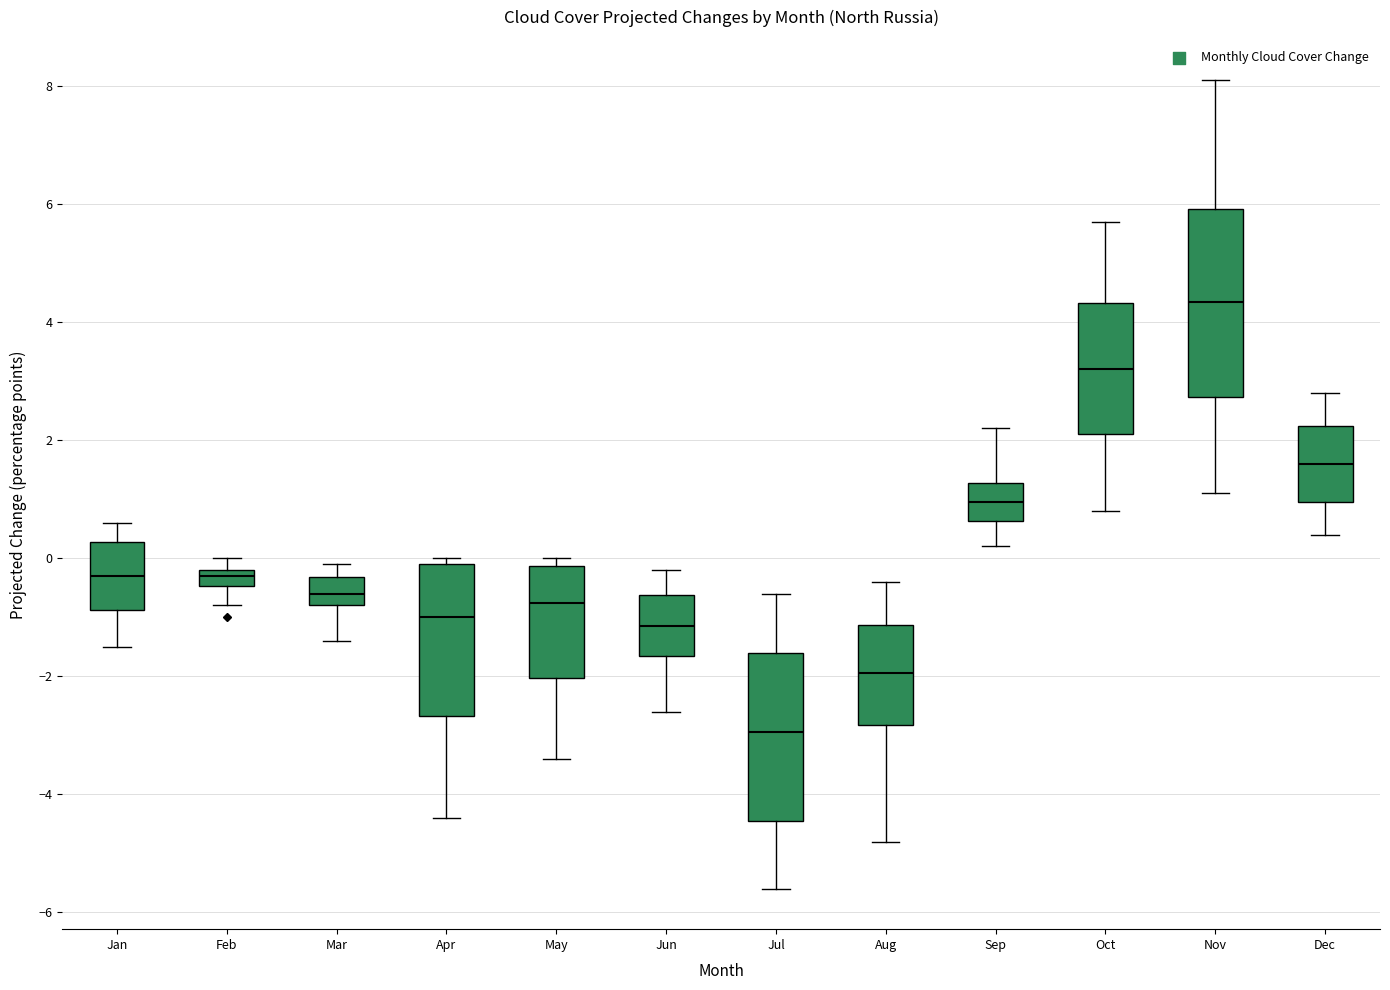

Which box's median line is the highest?

Nov